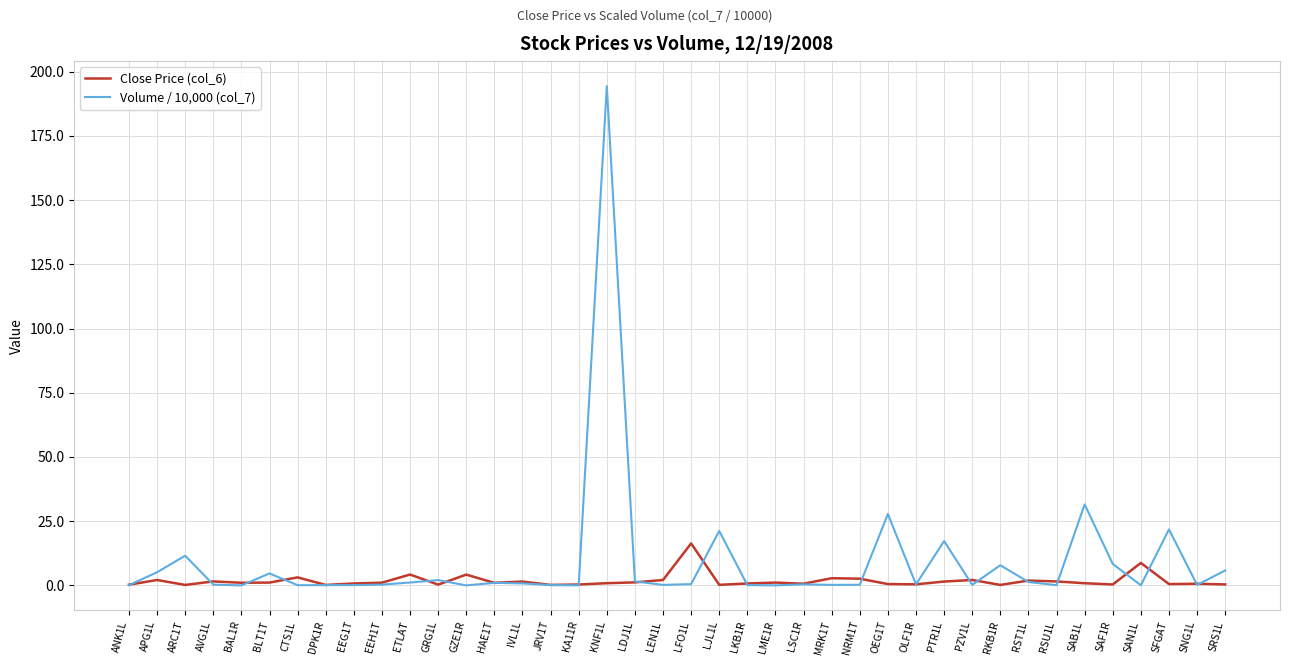

Rank the series by their average value, from highest to lowest.

Volume / 10,000 (col_7), Close Price (col_6)